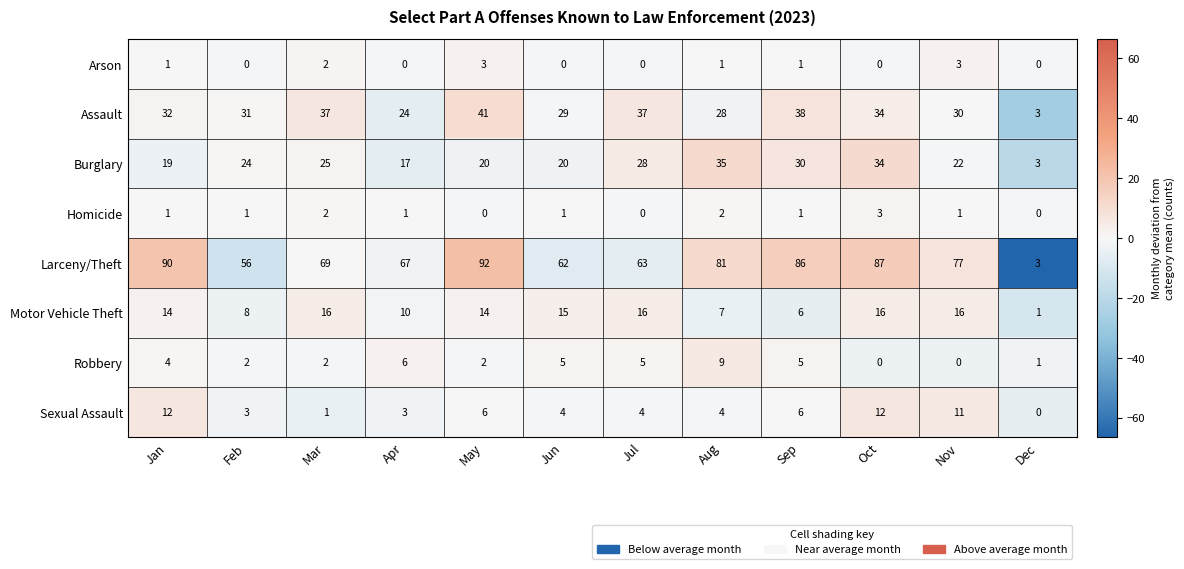

Which label corresponds to the largest value in the chart?

May